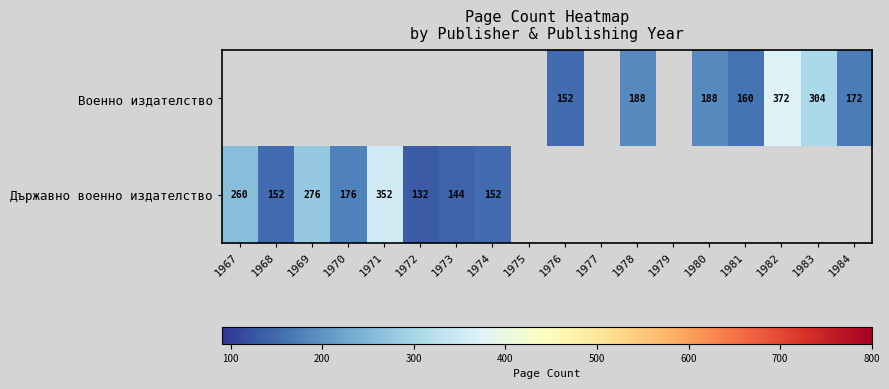

What is the difference between the Военно издателство values at 1983 and 1976?

152